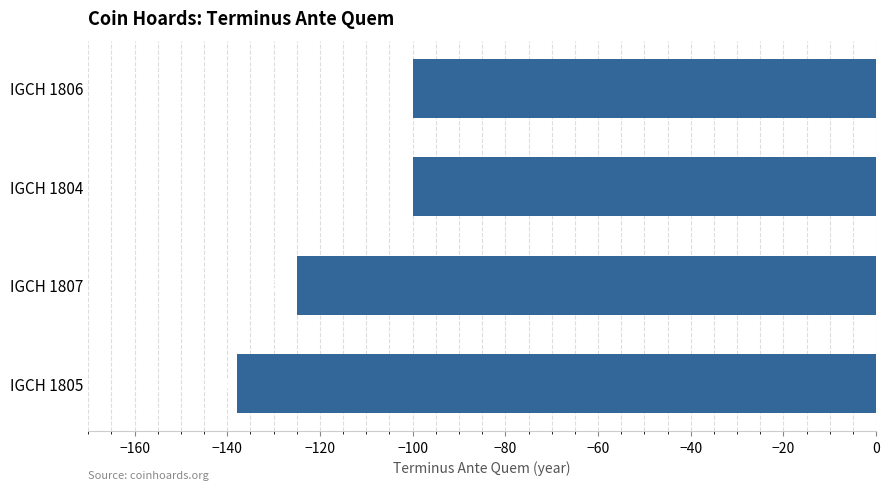

Reading bottom to top, what are all the values shown in this chart?

IGCH 1805=-138	IGCH 1807=-125	IGCH 1804=-100	IGCH 1806=-100